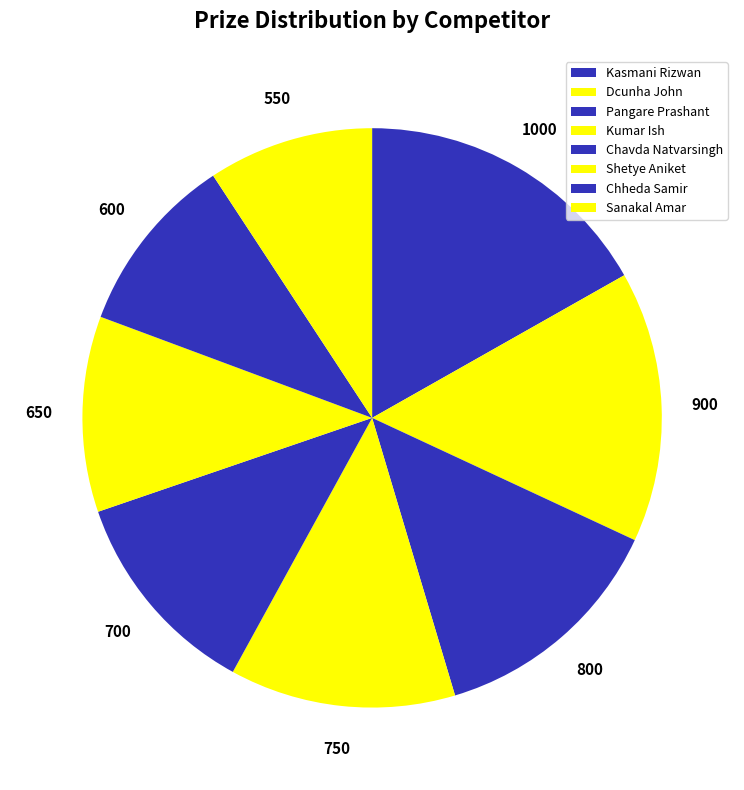

Is it true that Shetye Aniket is 2% of the pie?

False